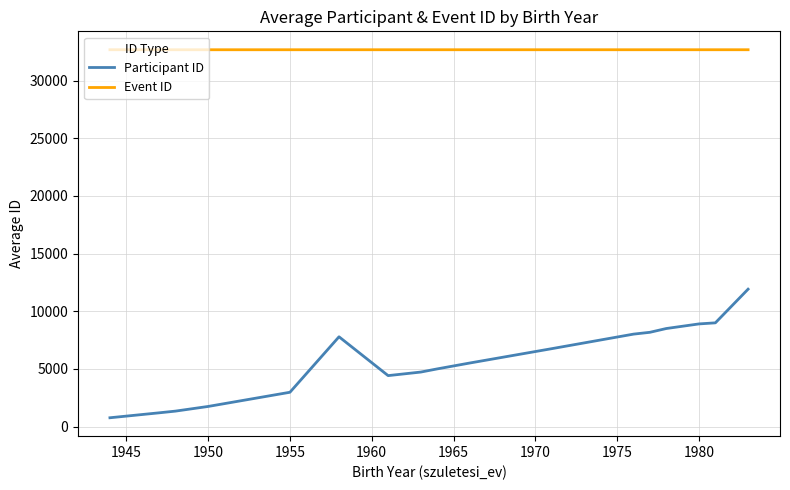

Which series has the largest total across all categories?

Event ID